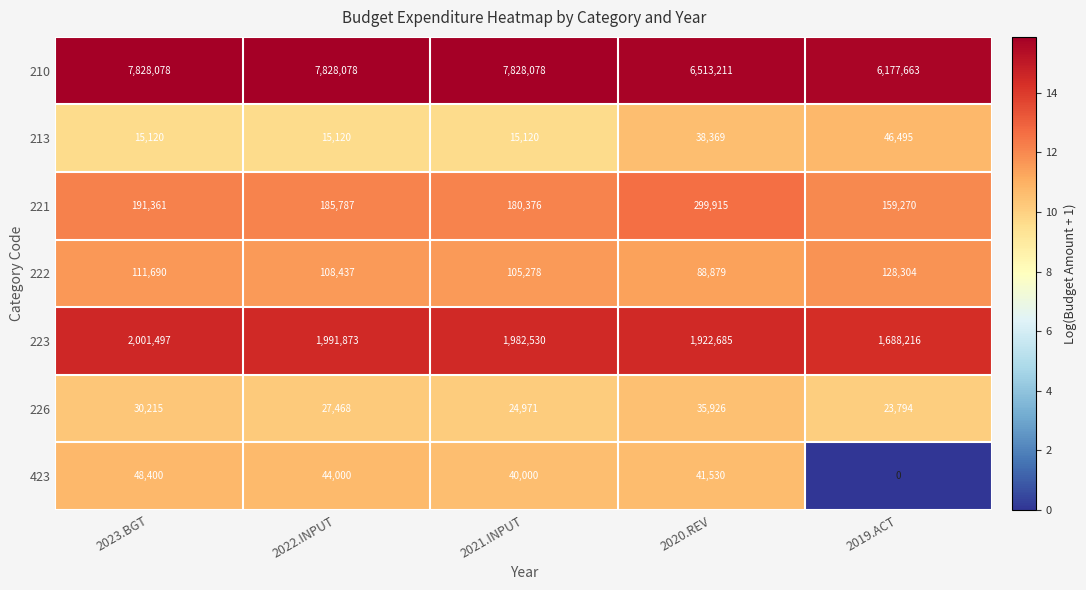

Between 2023.BGT and 2022.INPUT, which series saw the biggest shift?

223